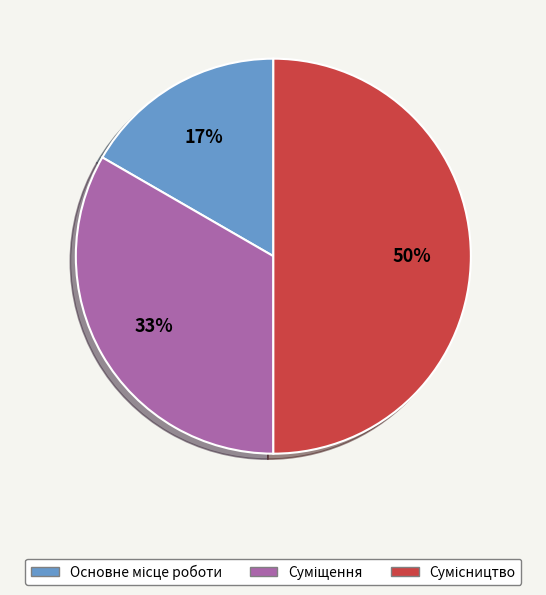

To the nearest percent, what is the difference between the largest and smallest slice percentages?

33%